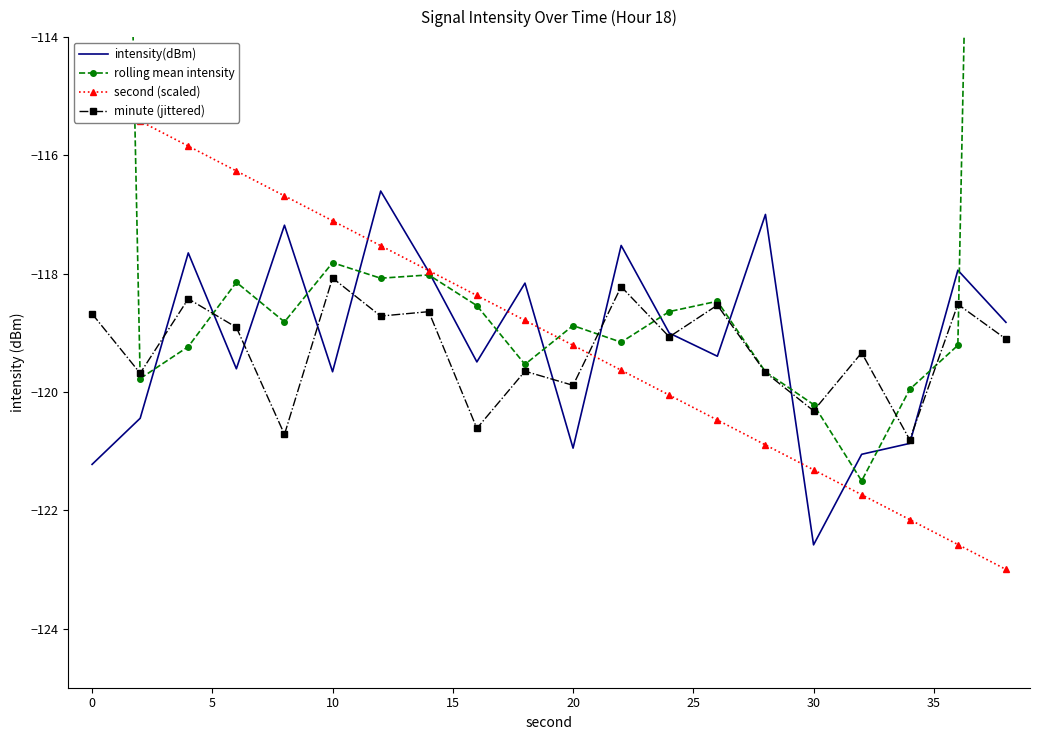

Is it true that intensity(dBm) equals -119.7 at 10?

True